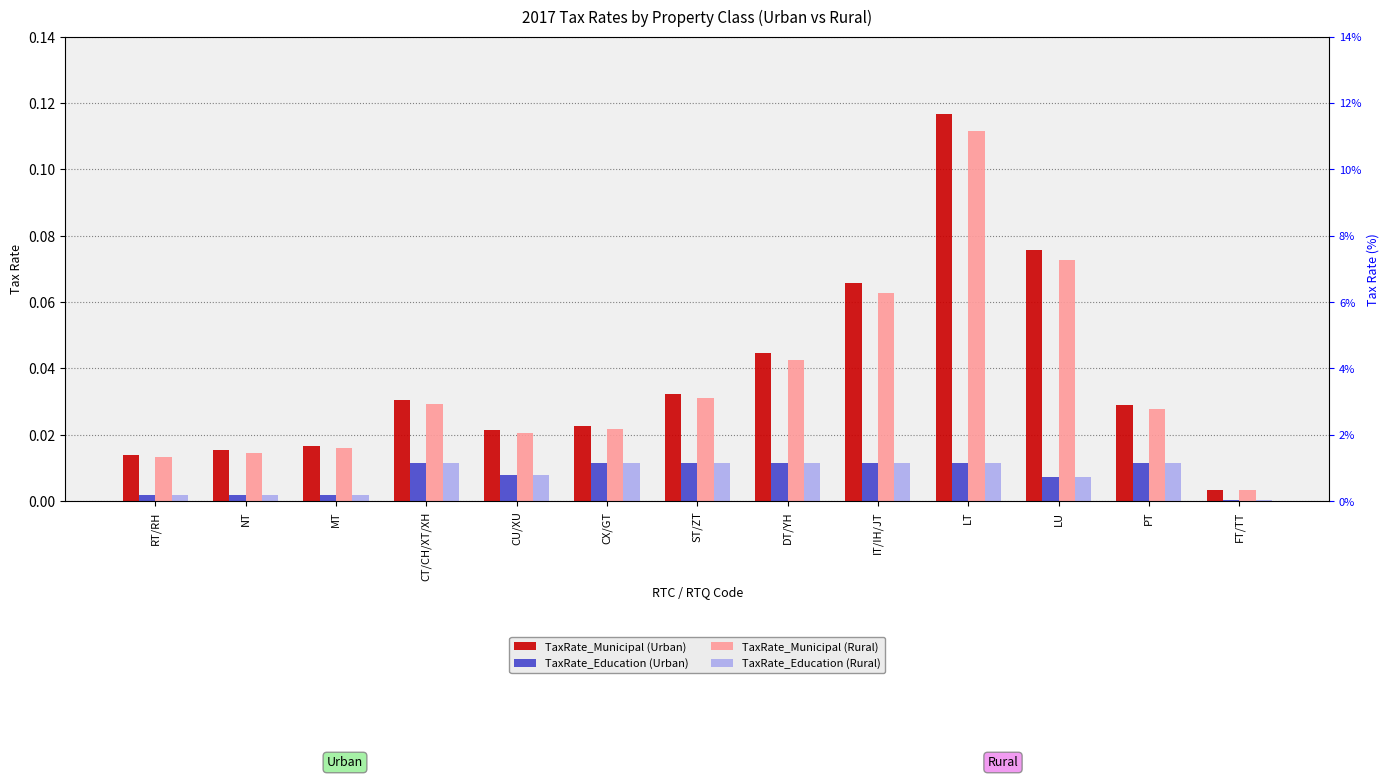

Is the value of TaxRate_Municipal (Rural) at LT greater than the value of TaxRate_Education (Urban) at LU?

Yes